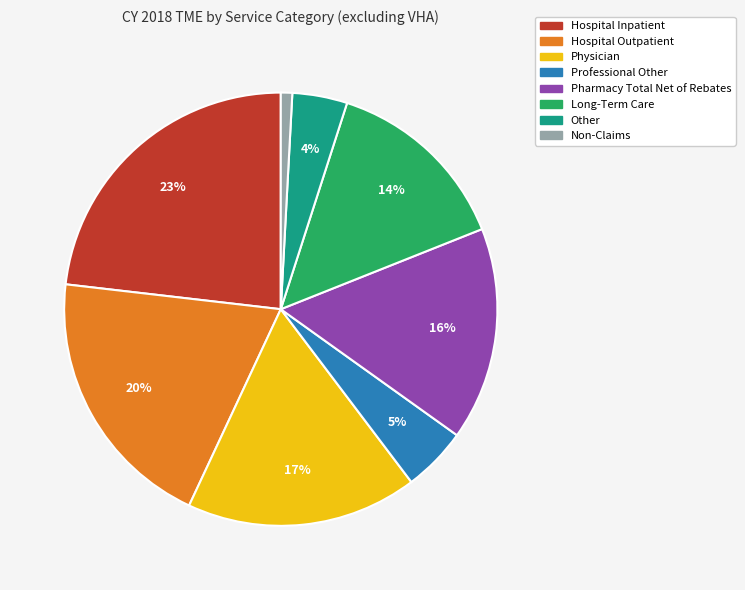

Does Physician account for over 50% of the chart?

No